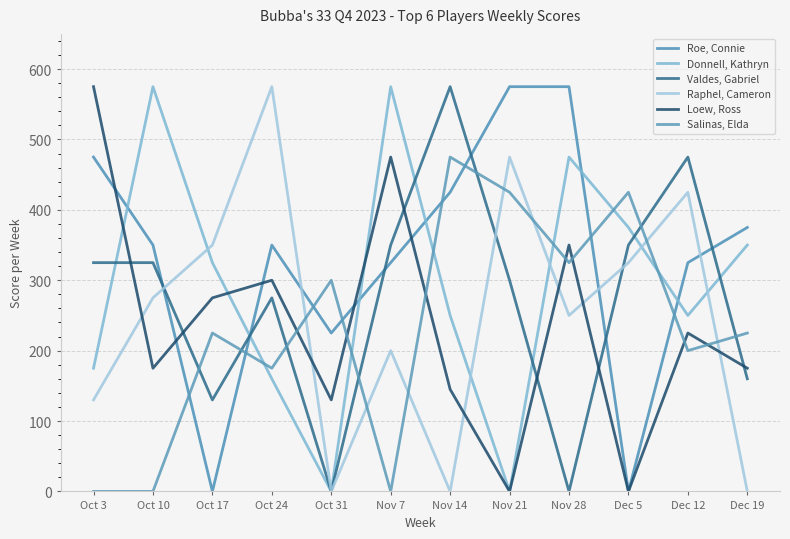

Is the value of Loew, Ross at Nov 21 greater than the value of Donnell, Kathryn at Oct 17?

No